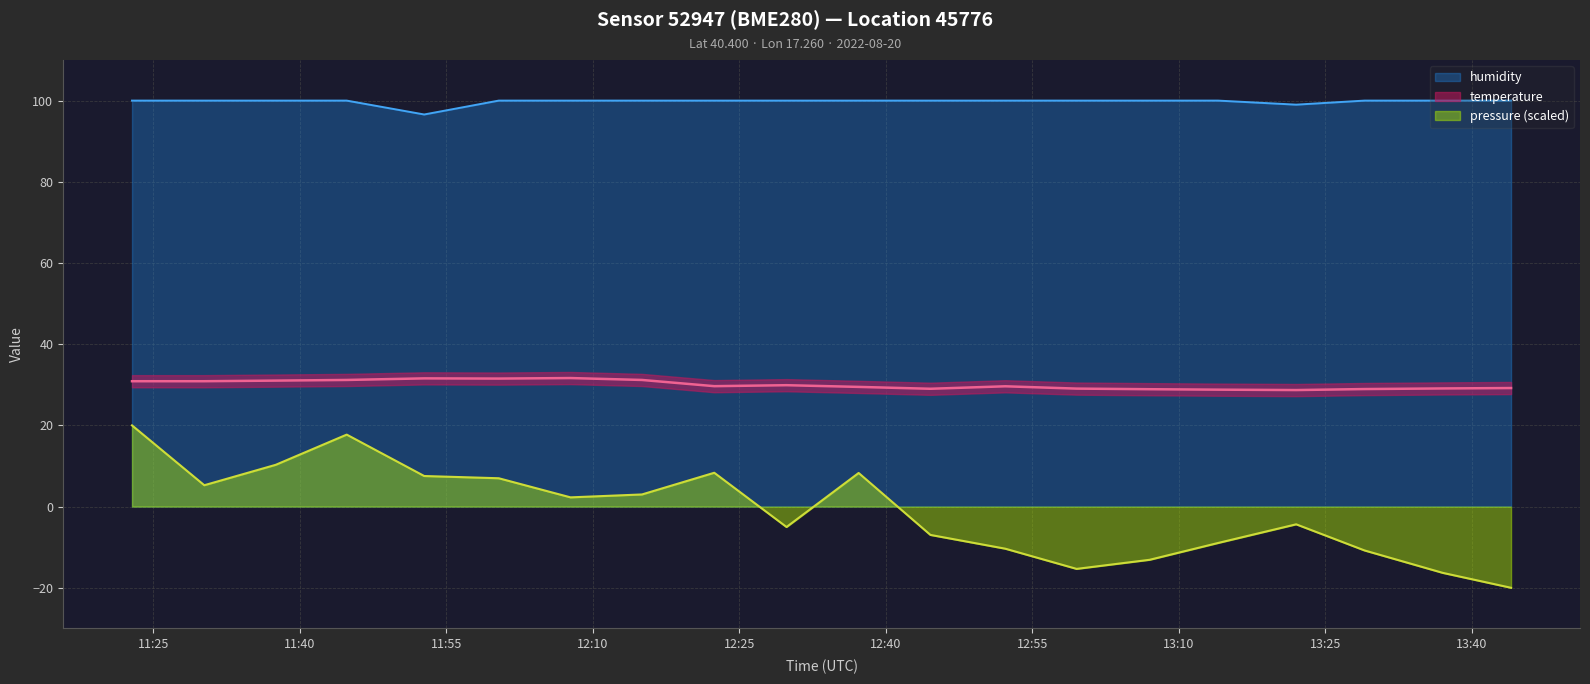

What are all the series names shown in the legend?

pressure, temperature, humidity